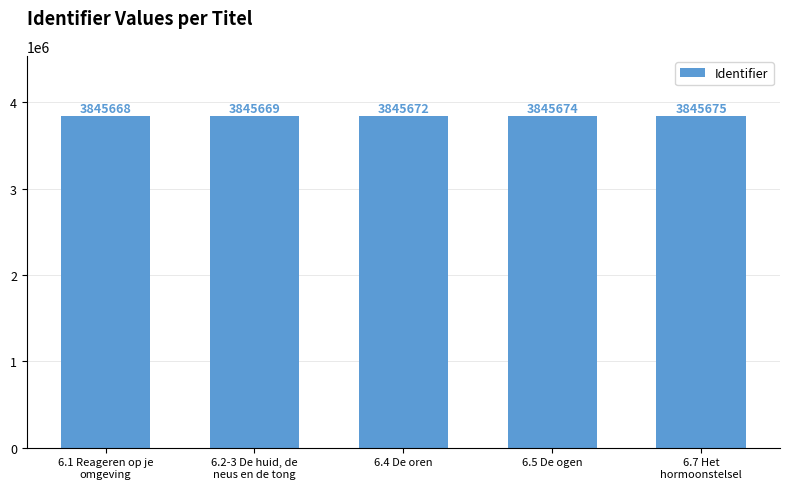

List the labels in order of value, largest first.

6.7 Het
hormoonstelsel, 6.5 De ogen, 6.4 De oren, 6.2-3 De huid, de
neus en de tong, 6.1 Reageren op je
omgeving